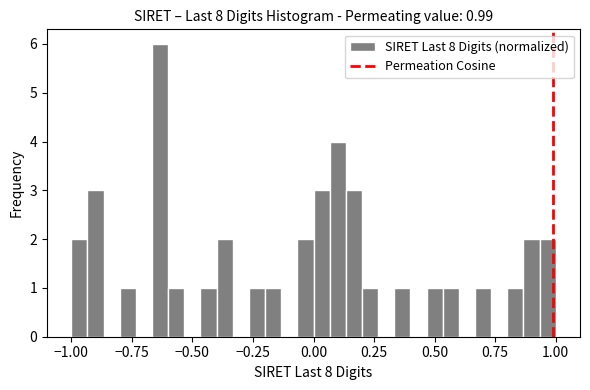

Around what value on the x-axis is the tallest bar? Give the approximate position of its centre, as read against the axis.

-0.65